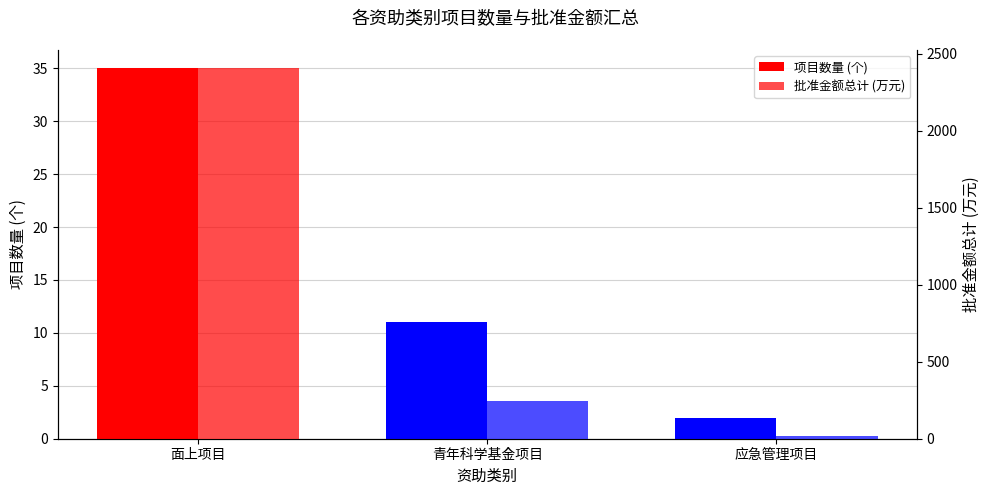

What position from the right is 青年科学基金项目?

2